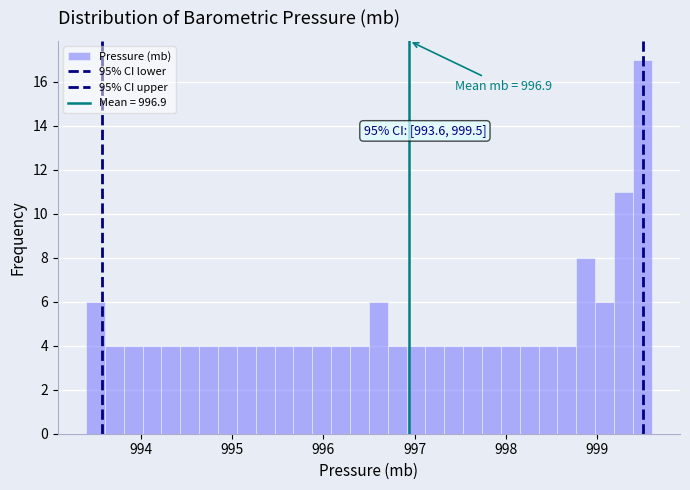

Read against the x-axis, roughly where is the centre of the tallest bar?

999.5